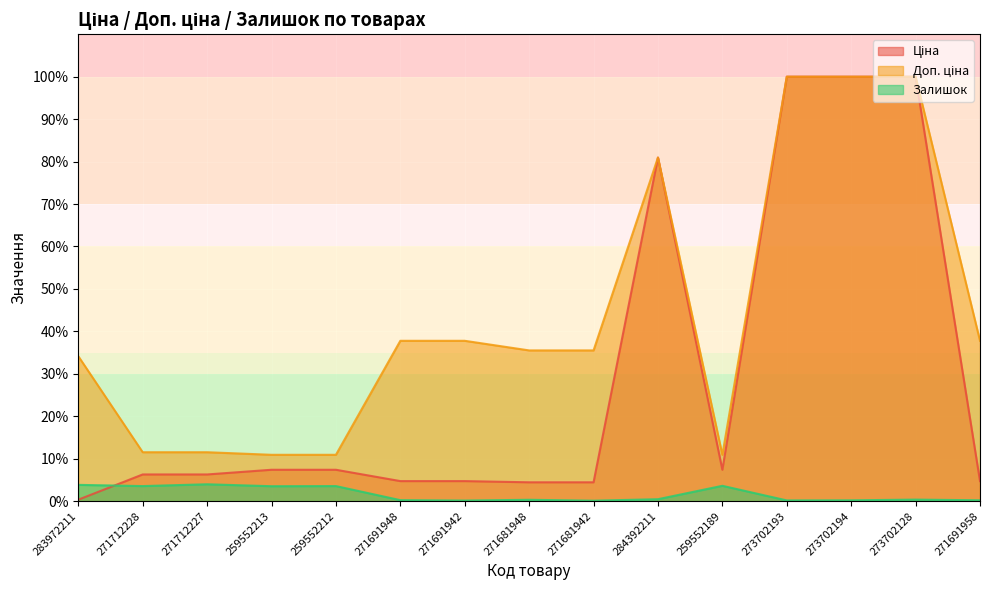

At 271712228, list the series in order from smallest to largest.

Залишок, Ціна, Доп. ціна